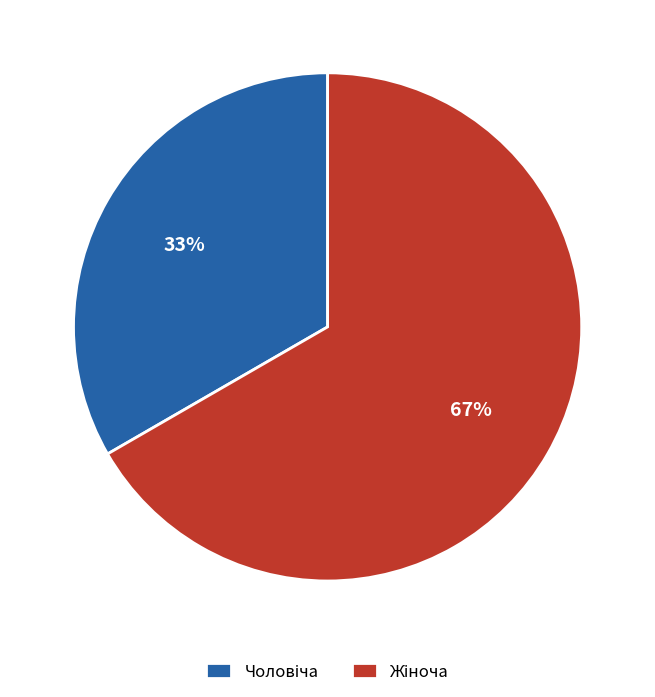

To the nearest percent, what is the average slice percentage?

50%